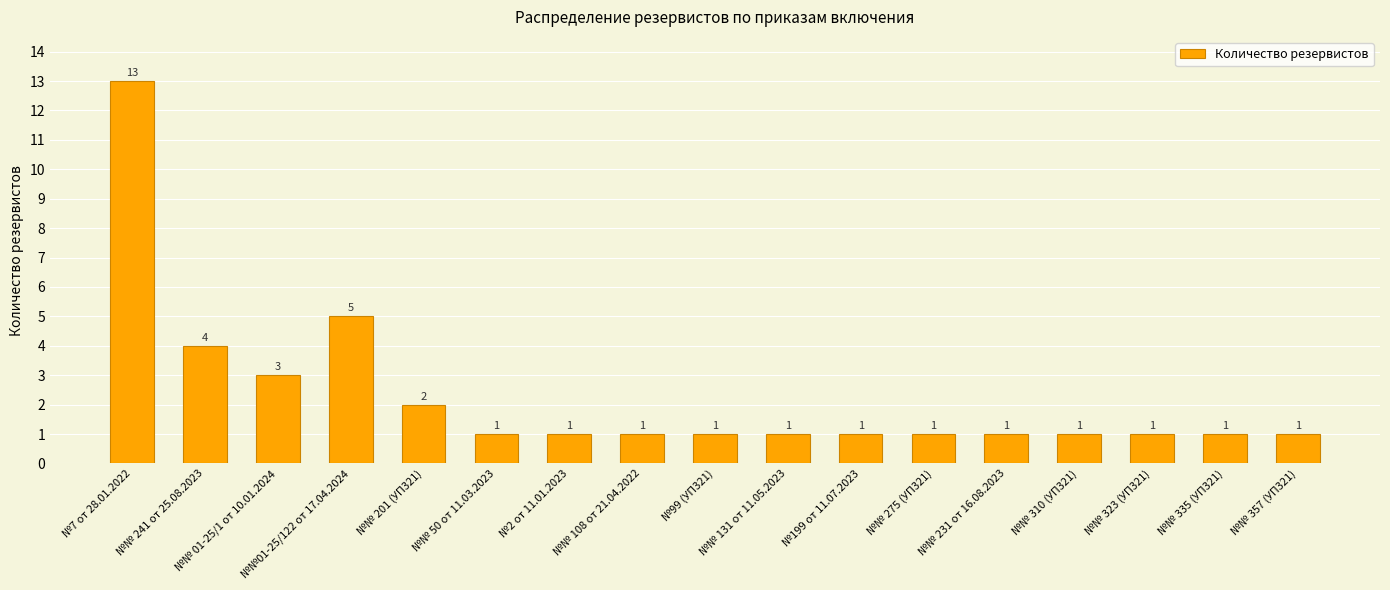

Is it true that the value at №№ 310 (УП321) is 2?

False